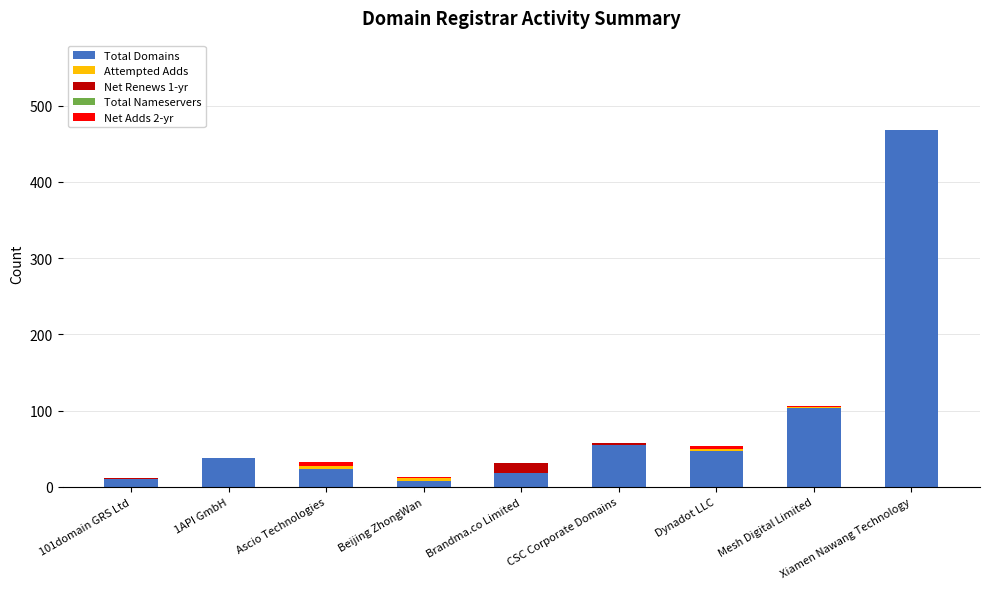

At which category is the sum across all series the highest?

Xiamen Nawang Technology